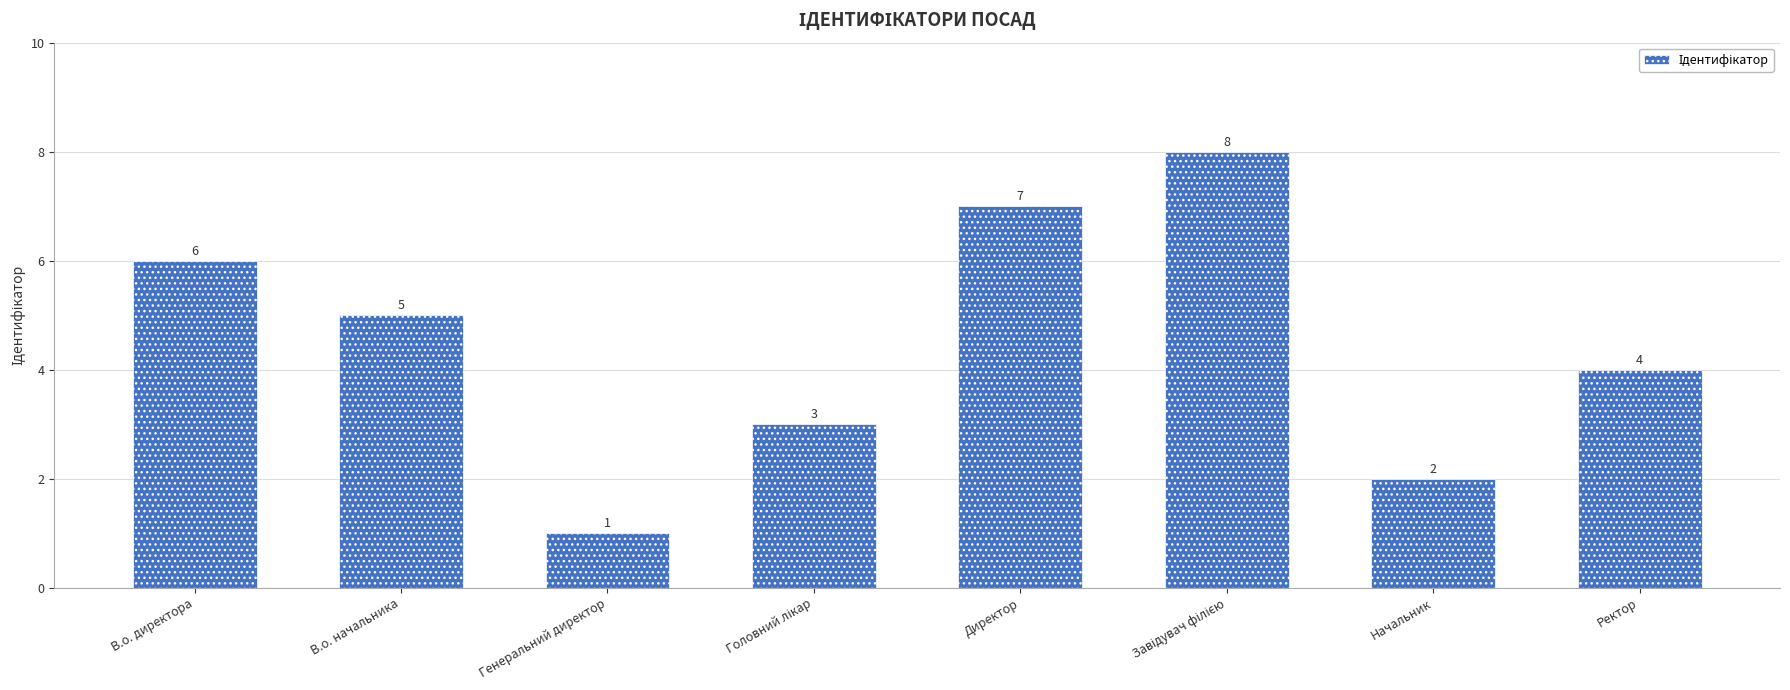

At which category does the chart reach its minimum across all series?

Генеральний директор